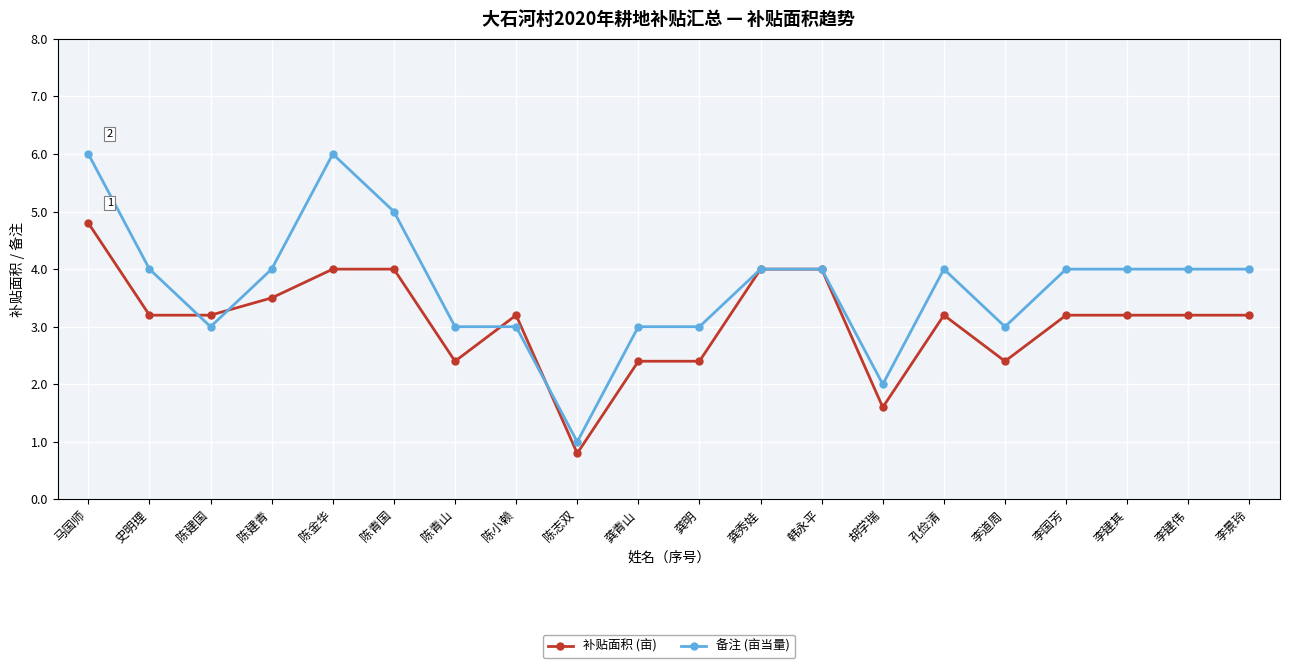

Is the value of 备注 (亩当量) at 陈小赖 greater than the value of 补贴面积 (亩) at 陈志双?

Yes